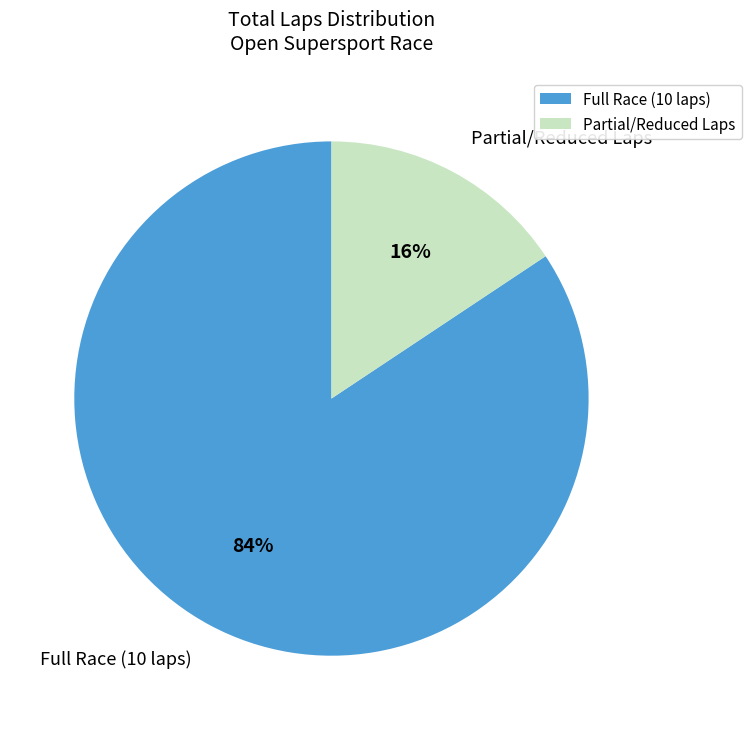

How many segments does this pie chart have?

2